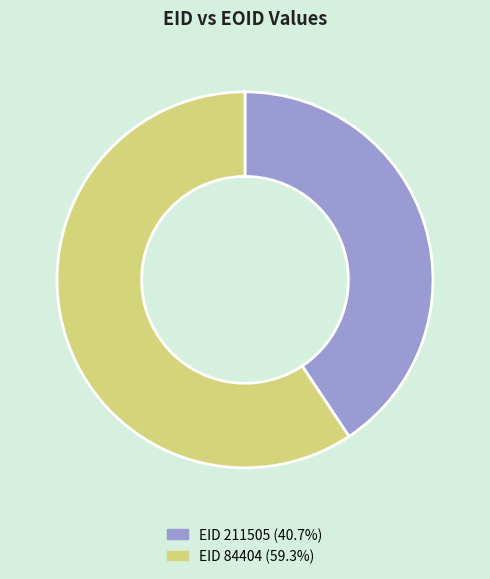

Is there a majority slice in this chart?

Yes